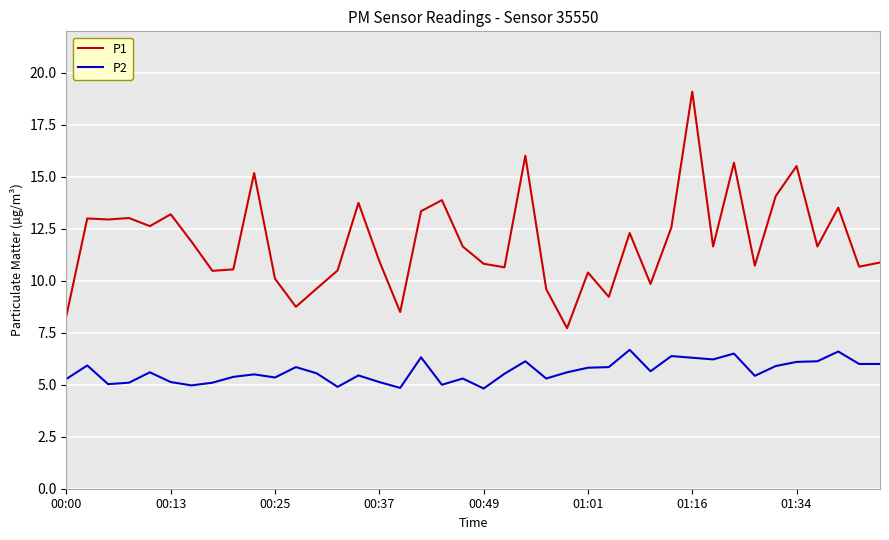

List the series in order of their overall mean, lowest first.

P2, P1